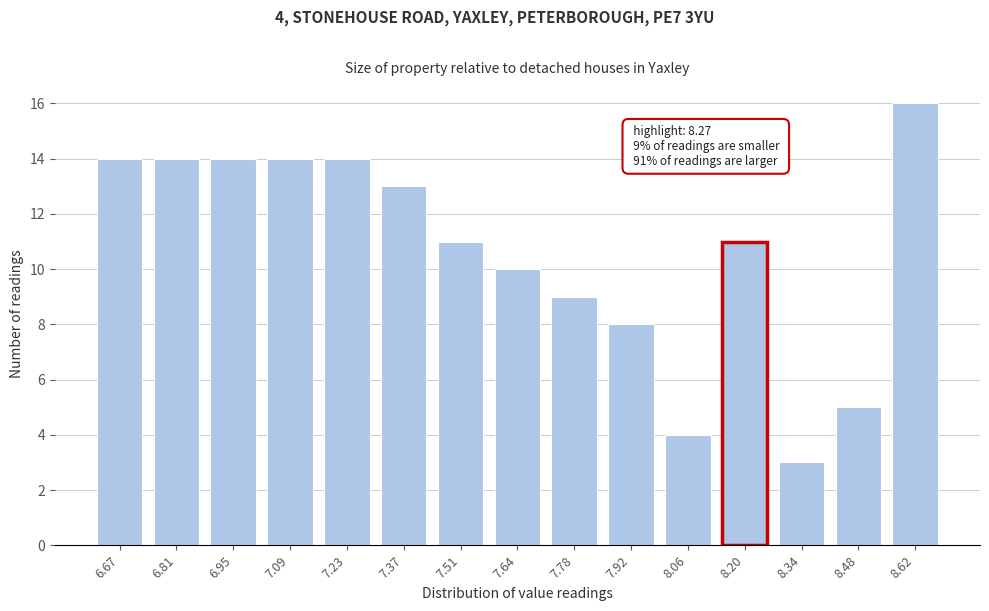

Reading left to right, list all the values displayed in this chart.

6.67=14	6.81=14	6.95=14	7.09=14	7.23=14	7.37=13	7.51=11	7.64=10	7.78=9	7.92=8	8.06=4	8.20=11	8.34=3	8.48=5	8.62=16